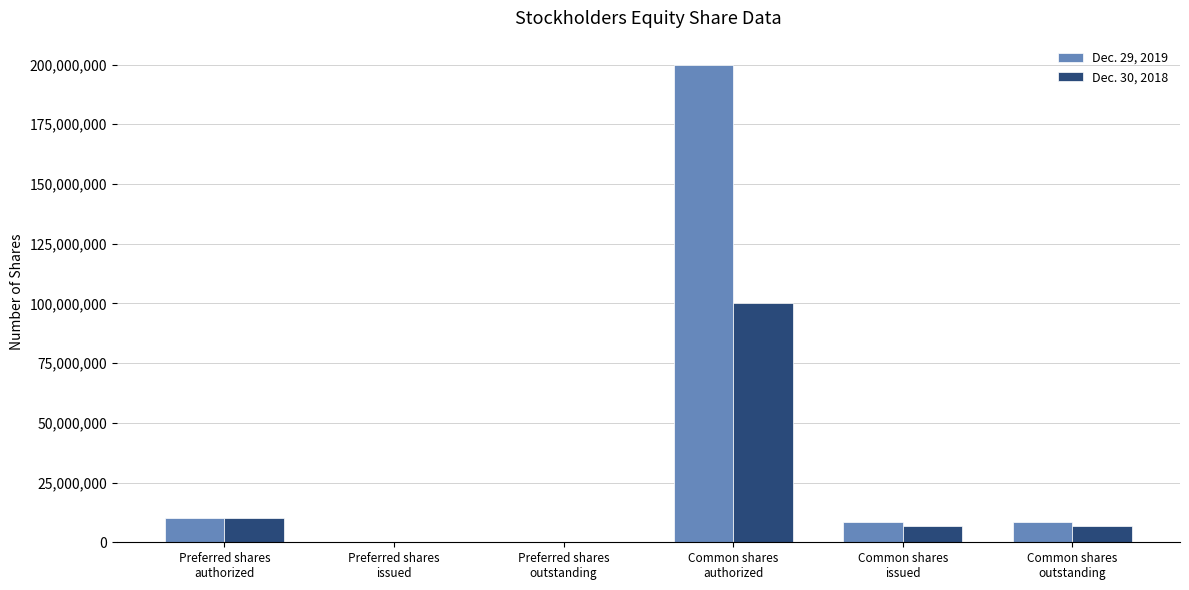

Is it true that Dec. 29, 2019 equals 0 at Preferred shares
issued?

True